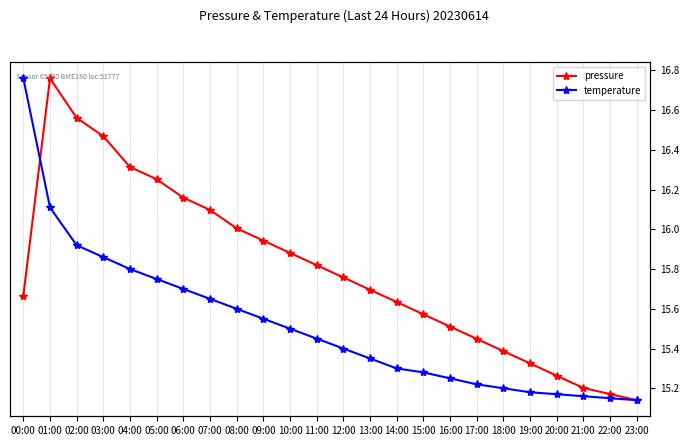

Between 01:00 and 21:00, which series saw the biggest shift?

pressure